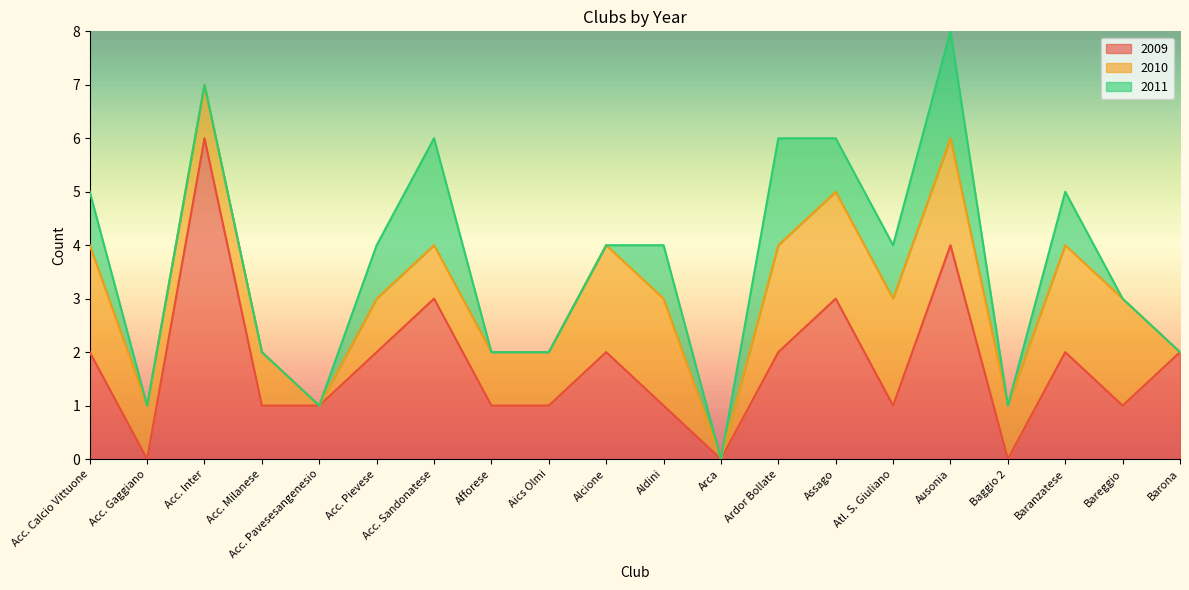

Reading right to left, extract all data points from this chart.

2009: 2	1	2	0	4	1	3	2	0	1	2	1	1	3	2	1	1	6	0	2
2010: 0	2	2	1	2	2	2	2	0	2	2	1	1	1	1	0	1	1	1	2
2011: 0	0	1	0	2	1	1	2	0	1	0	0	0	2	1	0	0	0	0	1